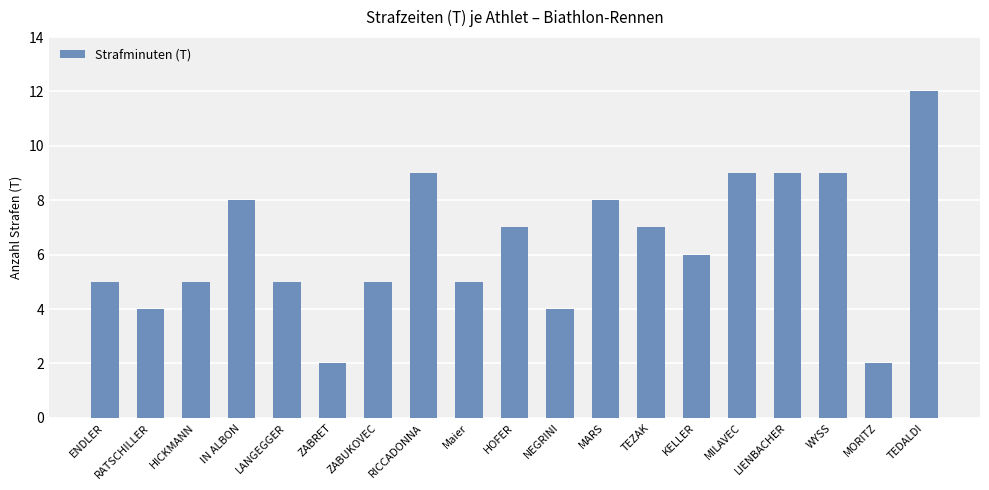

What position from the right is TEDALDI?

1